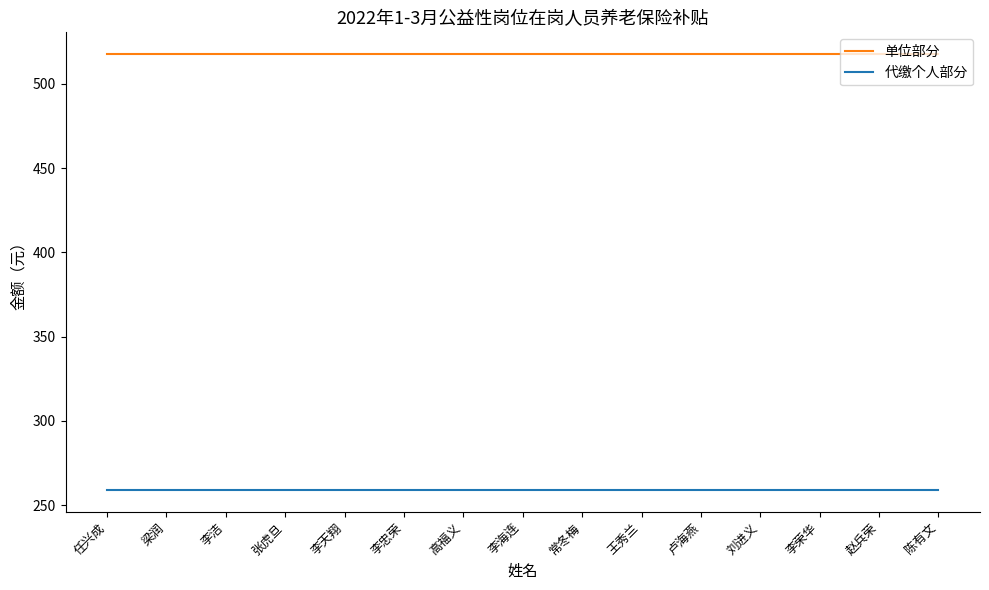

Reading left to right, extract all data points from this chart.

单位部分: 任兴成=517.6	梁润=517.6	李洁=517.6	张虎旦=517.6	李天翔=517.6	李忠荣=517.6	高福义=517.6	李海连=517.6	常冬梅=517.6	王秀兰=517.6	卢海燕=517.6	刘进义=517.6	李荣华=517.6	赵兵荣=517.6	陈有文=517.6
代缴个人部分: 任兴成=258.8	梁润=258.8	李洁=258.8	张虎旦=258.8	李天翔=258.8	李忠荣=258.8	高福义=258.8	李海连=258.8	常冬梅=258.8	王秀兰=258.8	卢海燕=258.8	刘进义=258.8	李荣华=258.8	赵兵荣=258.8	陈有文=258.8